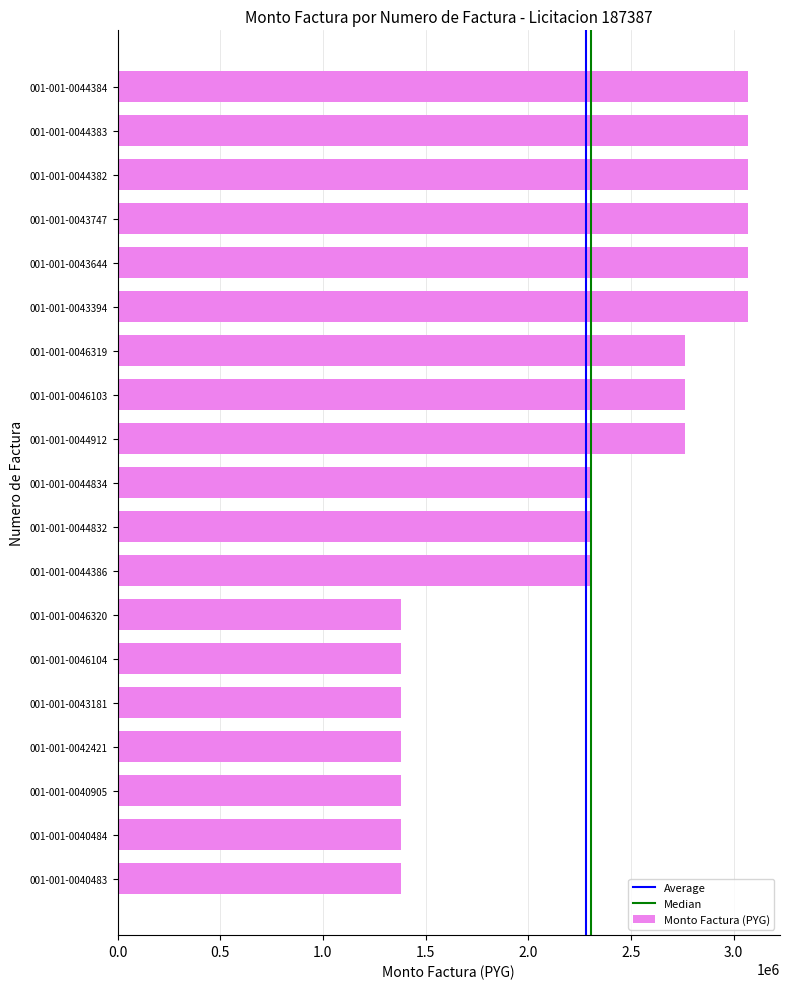

What is the ratio of the value at 001-001-0044382 to the value at 001-001-0044834?

1.3